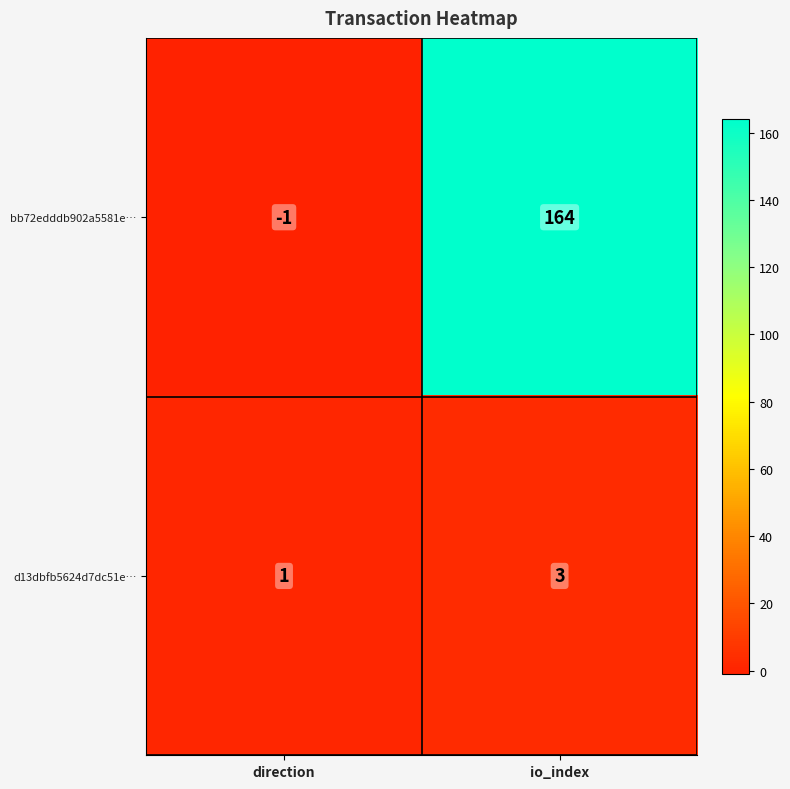

What is the sum of all d13dbfb5624d7dc51e… values?

4